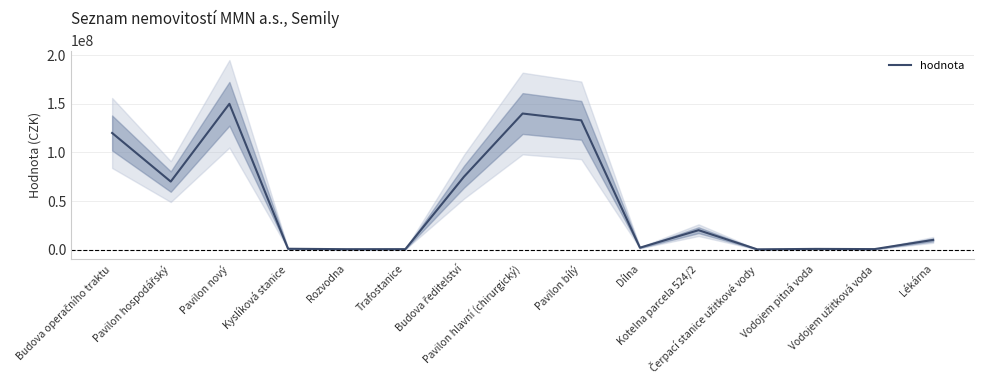

What is the greatest value displayed?

150000000